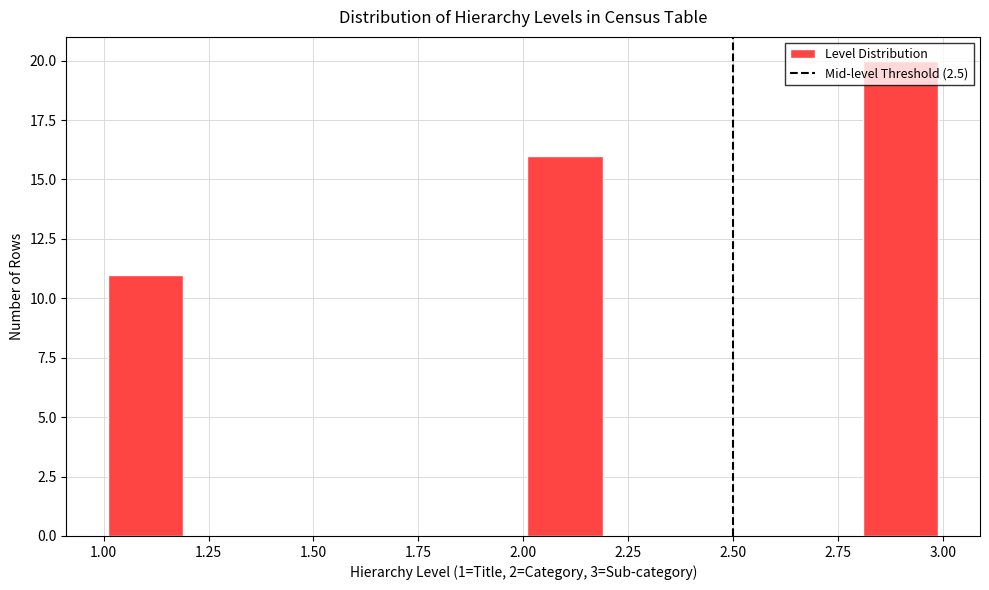

Over which range of the x-axis is the bar tallest?

2.8 to 3.0